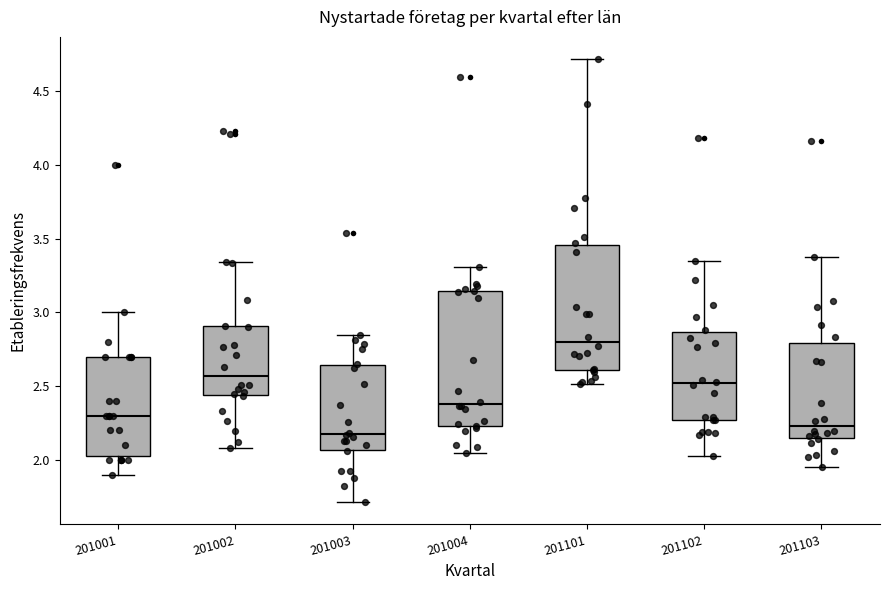

Reading left to right, transcribe this box plot: for each box, give where its median line is, the range the box spans, and where its two whiskers end, as read against the y-axis. The values are not printed on the chart, so give them approximately, as read against the axis.

201001: median 2.30, box 2.05 to 2.70, whiskers 1.90 to 3.00
201002: median 2.55, box 2.45 to 2.90, whiskers 2.10 to 3.35
201003: median 2.15, box 2.05 to 2.65, whiskers 1.70 to 2.85
201004: median 2.40, box 2.25 to 3.15, whiskers 2.05 to 3.30
201101: median 2.80, box 2.60 to 3.45, whiskers 2.50 to 4.70
201102: median 2.50, box 2.25 to 2.85, whiskers 2.00 to 3.35
201103: median 2.25, box 2.15 to 2.80, whiskers 1.95 to 3.40